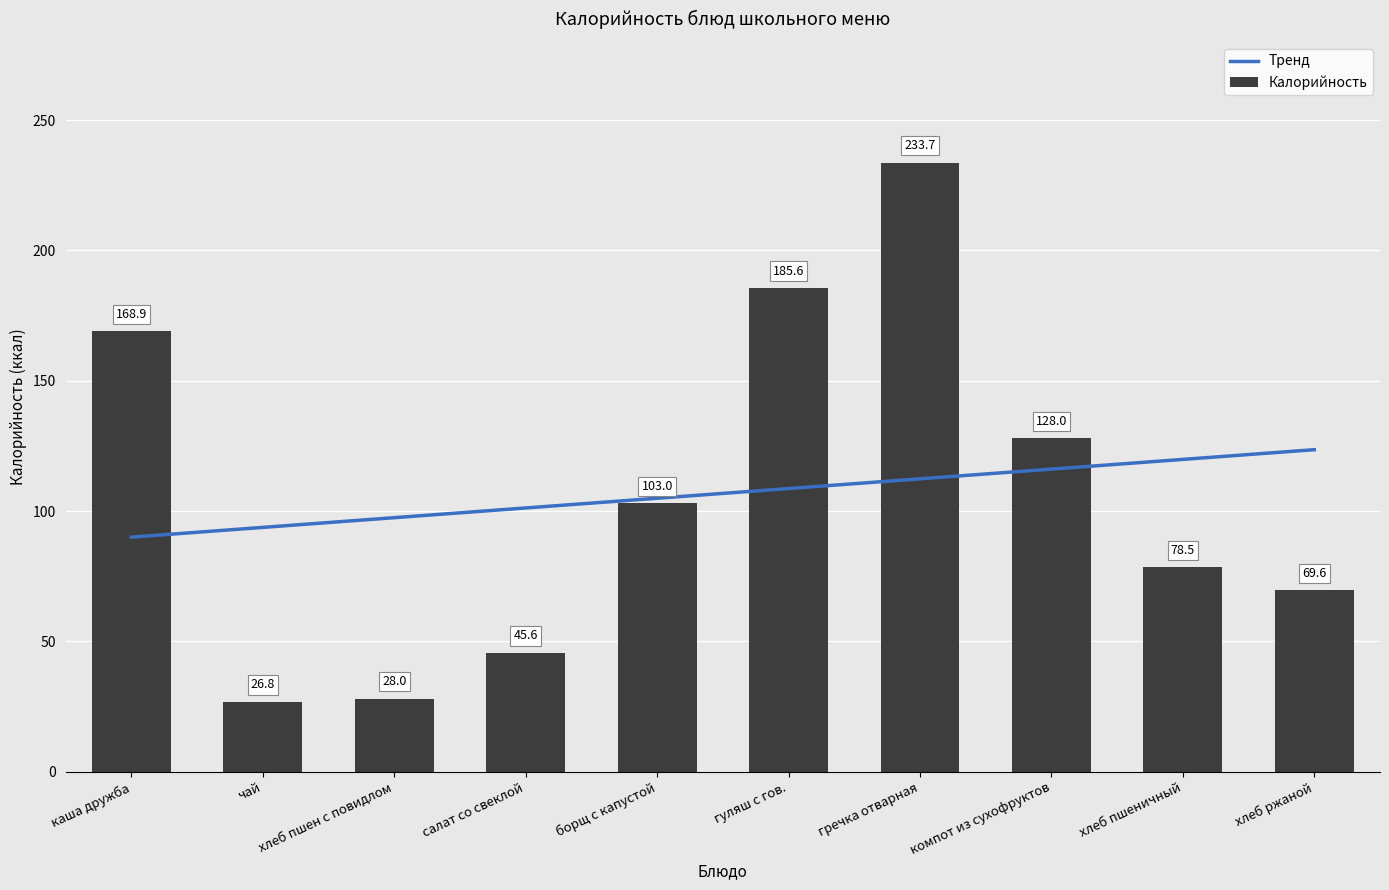

Which category has the lowest value in the Калорийность series?

чай